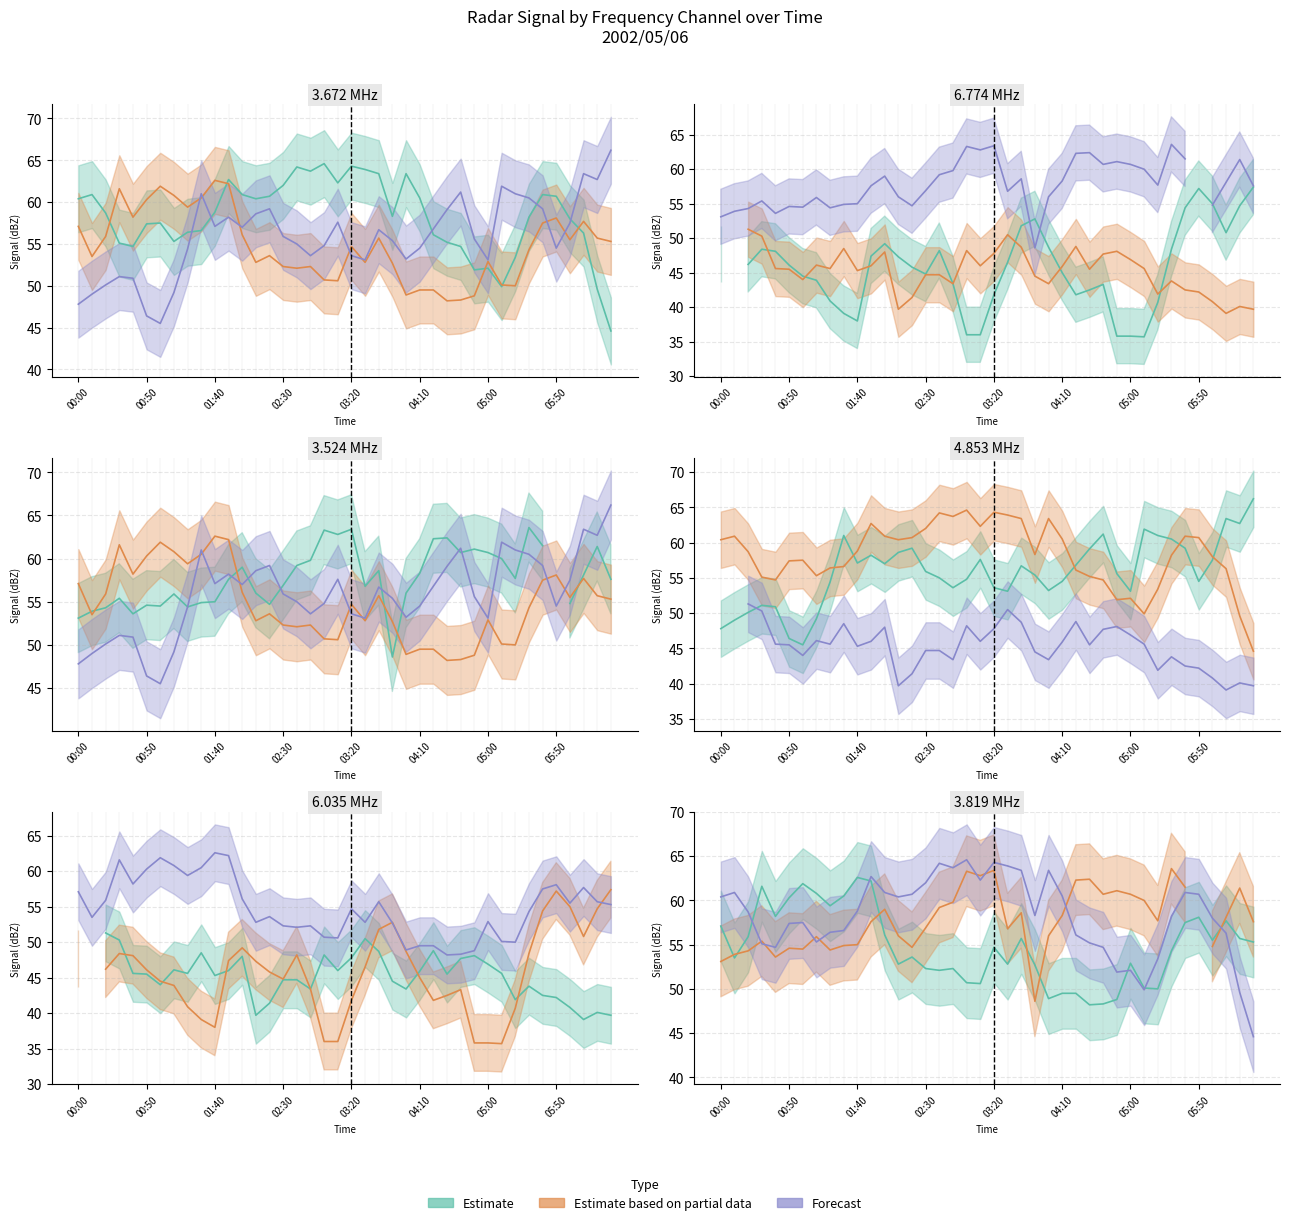

Which series ends up on top after the final intersection of 4.853 and 3.819?

4.853